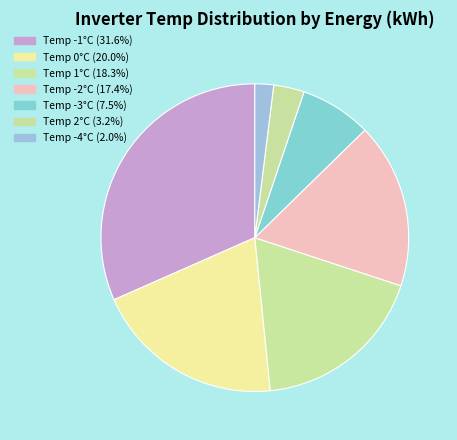

Count the number of slices in the pie.

7